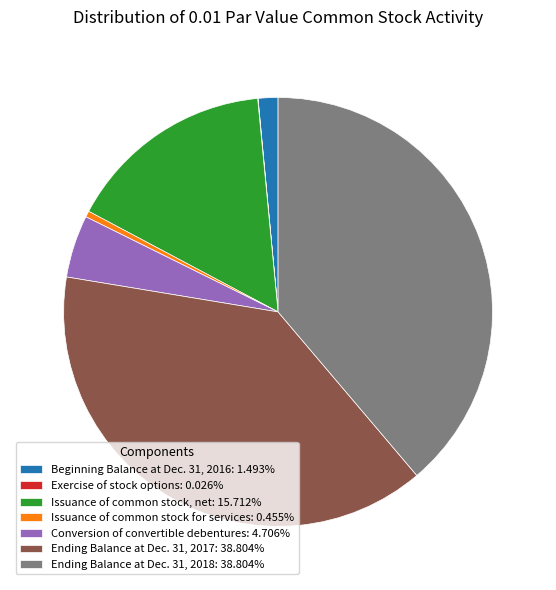

Is the sum of Ending Balance at Dec. 31, 2017: 38.804% and Issuance of common stock, net: 15.712% greater than half?

Yes